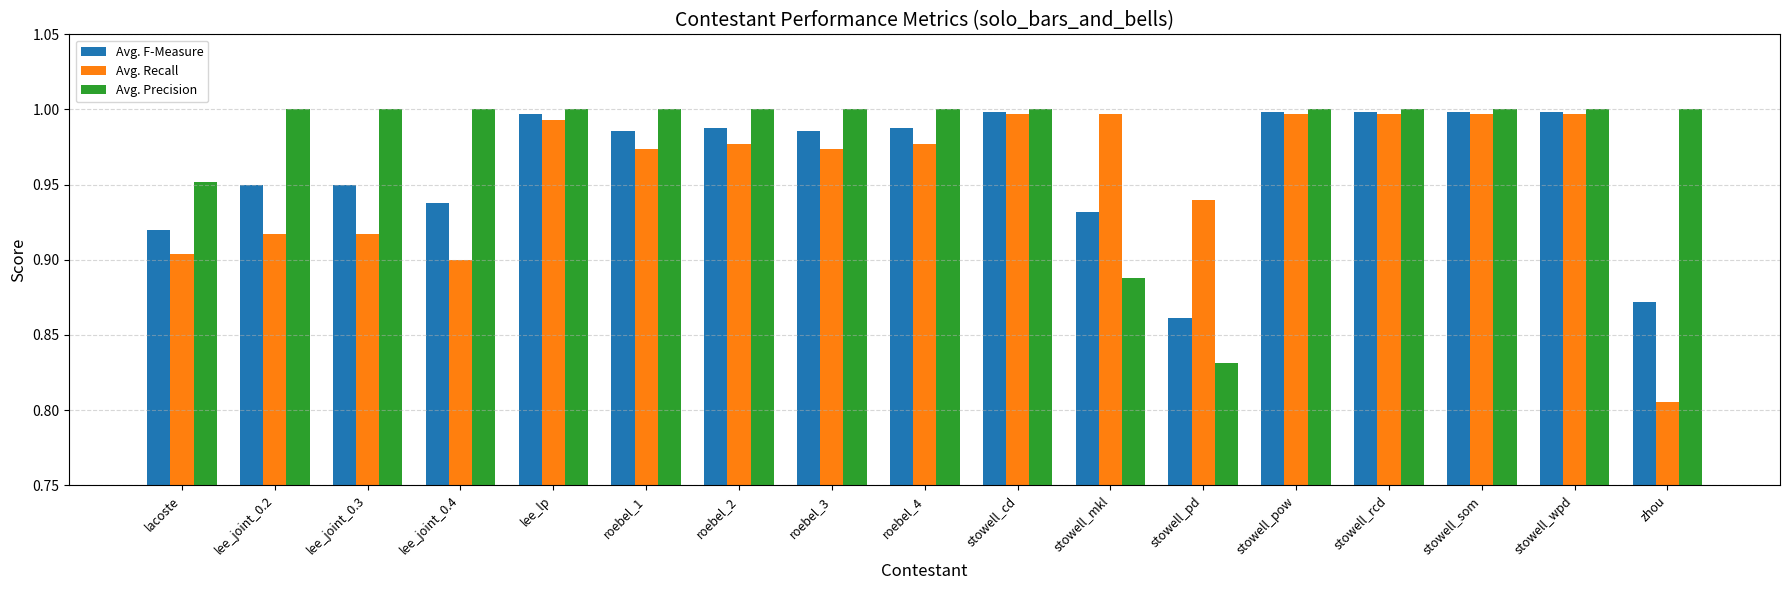

What is the label of the 10th bar from the left?

stowell_cd